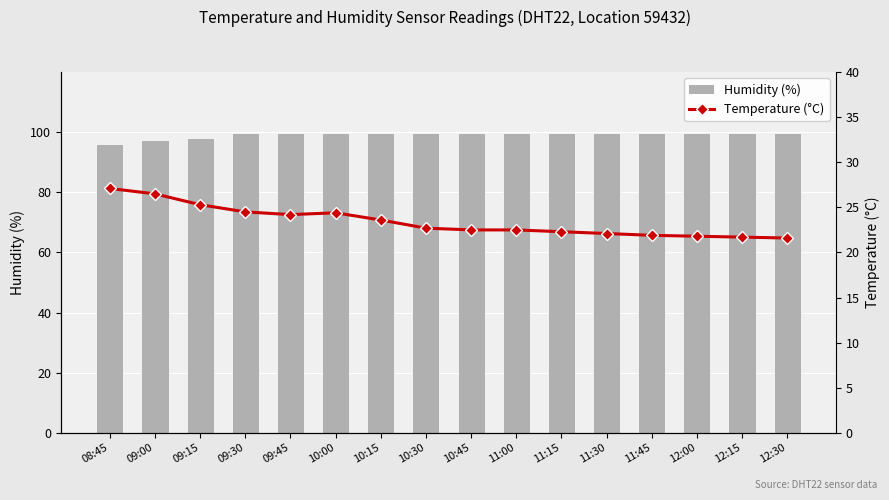

Between 12:00 and 10:30, which is larger?

12:00